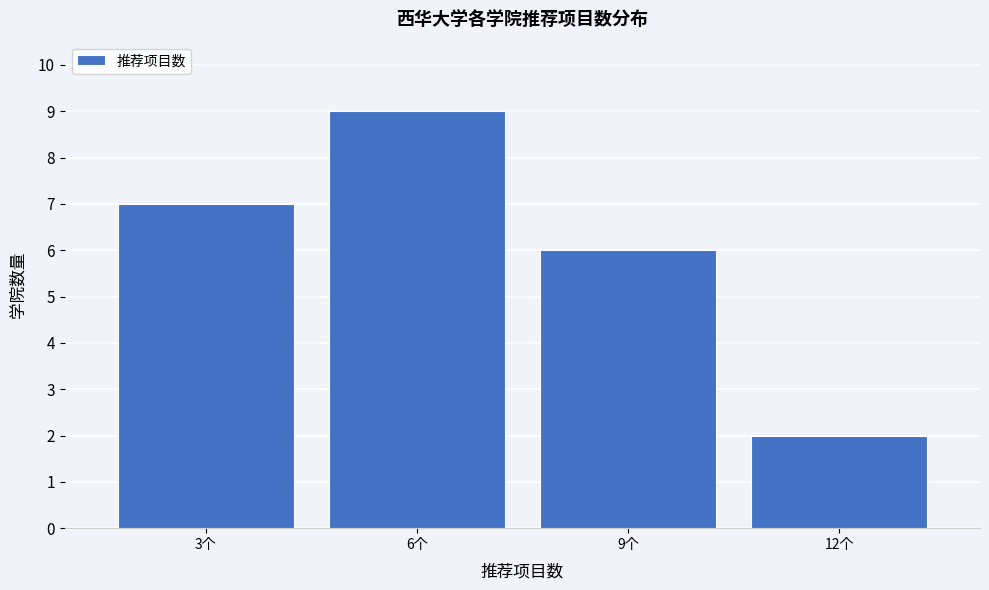

Reading left to right, list all the values displayed in this chart.

3个=7	6个=9	9个=6	12个=2